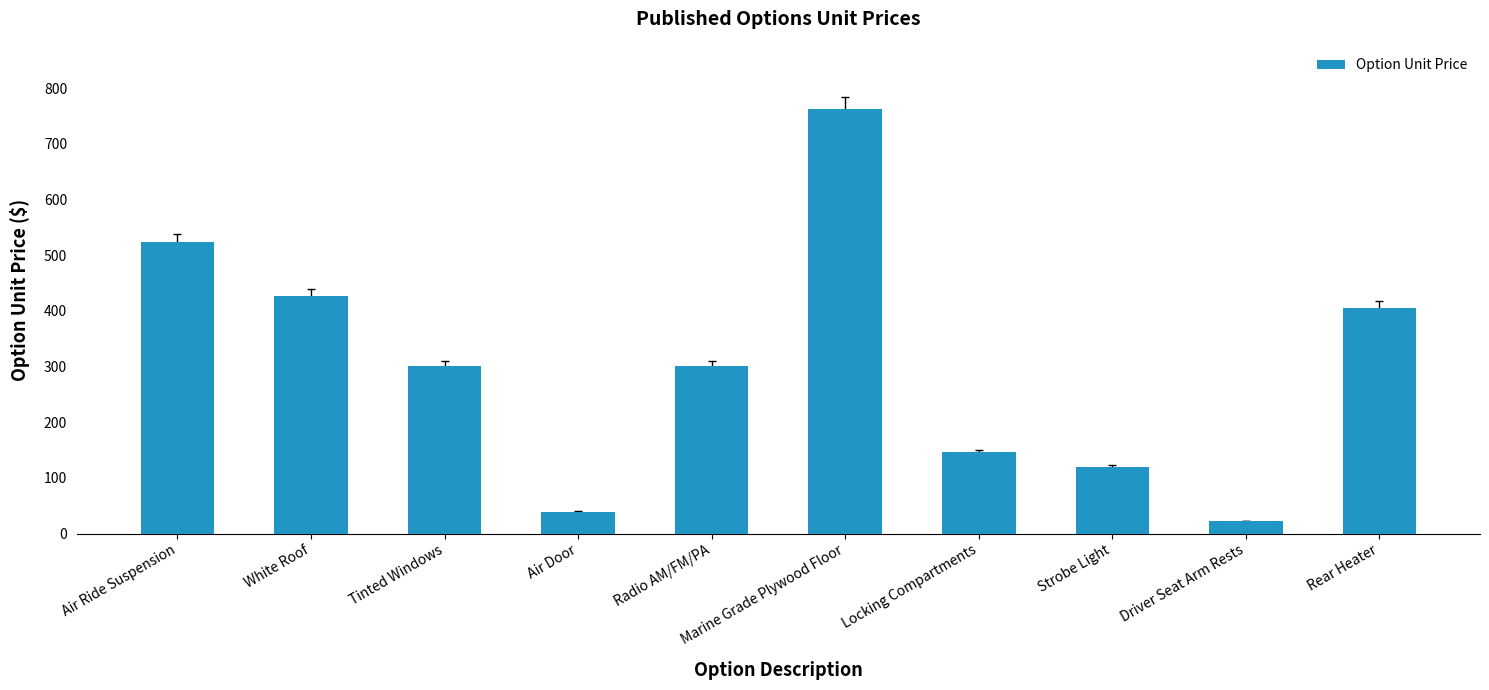

How many bars are there in total?

10